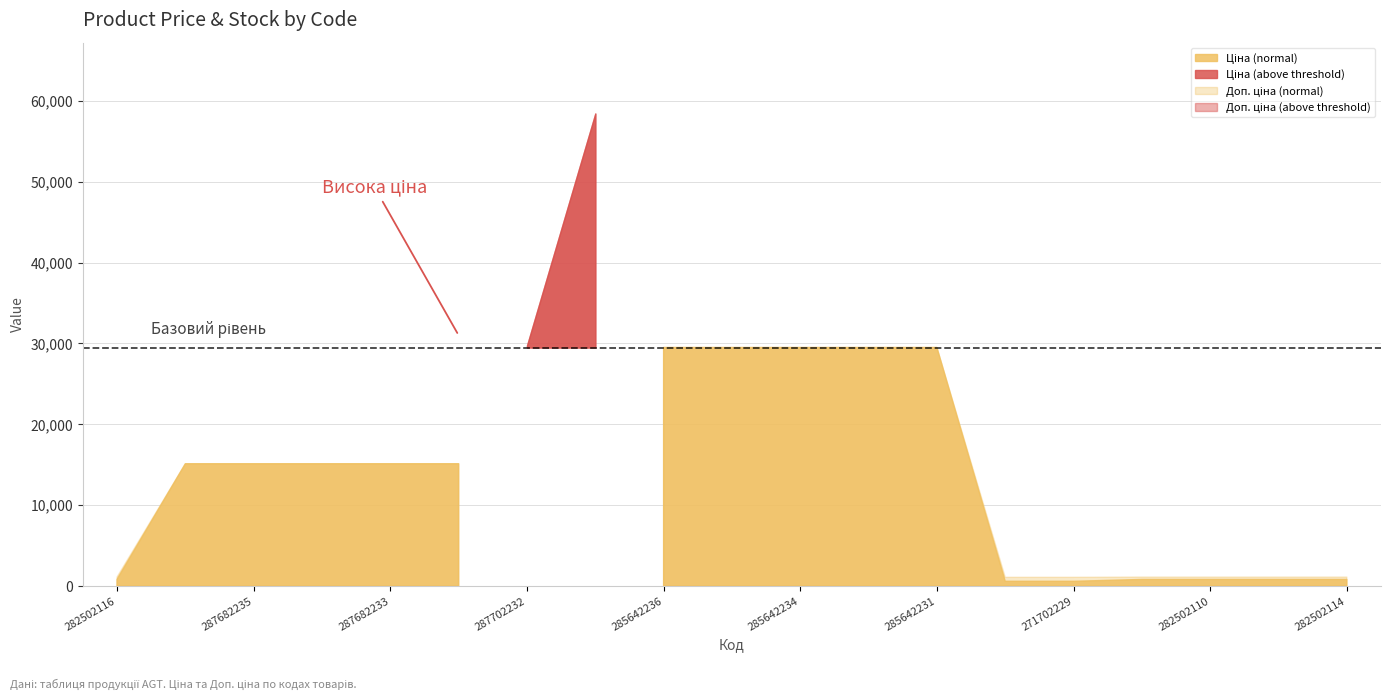

What position from the left is 285642234?

11